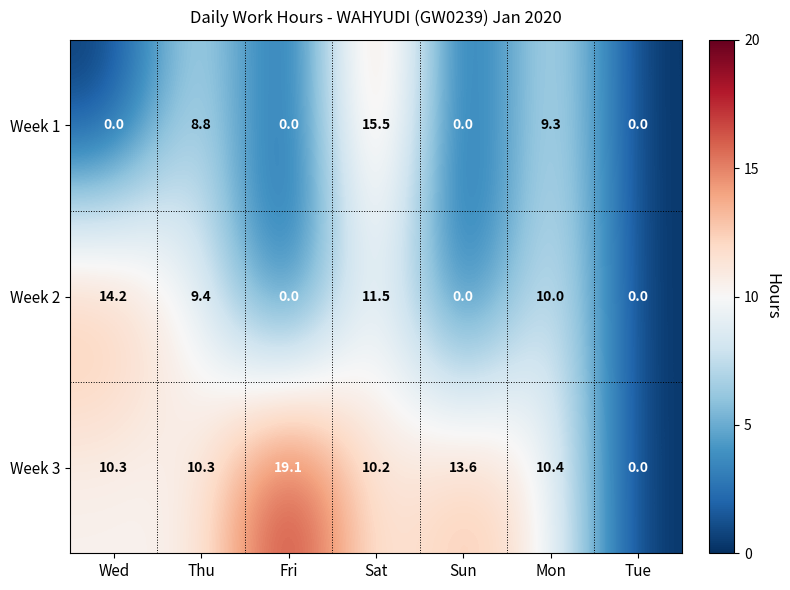

Is it true that Week 3 equals 10.3 at Wed?

True